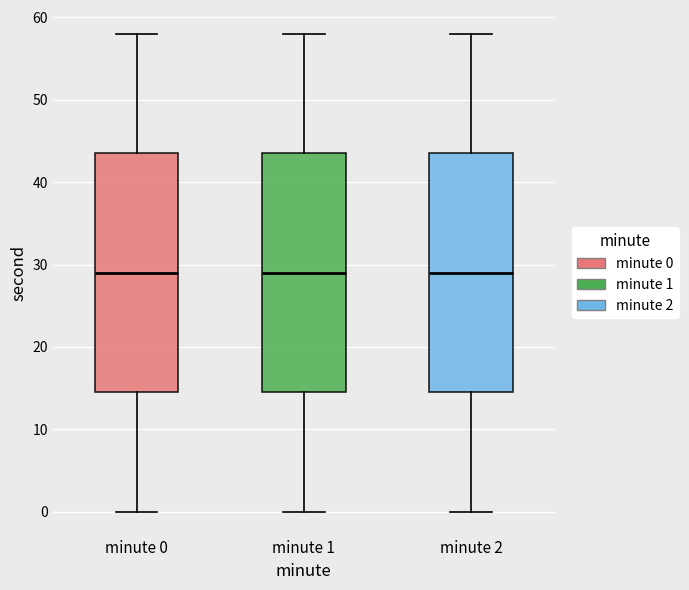

Reading left to right, transcribe this box plot: for each box, give where its median line is, the range the box spans, and where its two whiskers end, as read against the y-axis. The values are not printed on the chart, so give them approximately, as read against the axis.

minute 0: median 29, box 15 to 44, whiskers 0 to 58
minute 1: median 29, box 15 to 44, whiskers 0 to 58
minute 2: median 29, box 15 to 44, whiskers 0 to 58